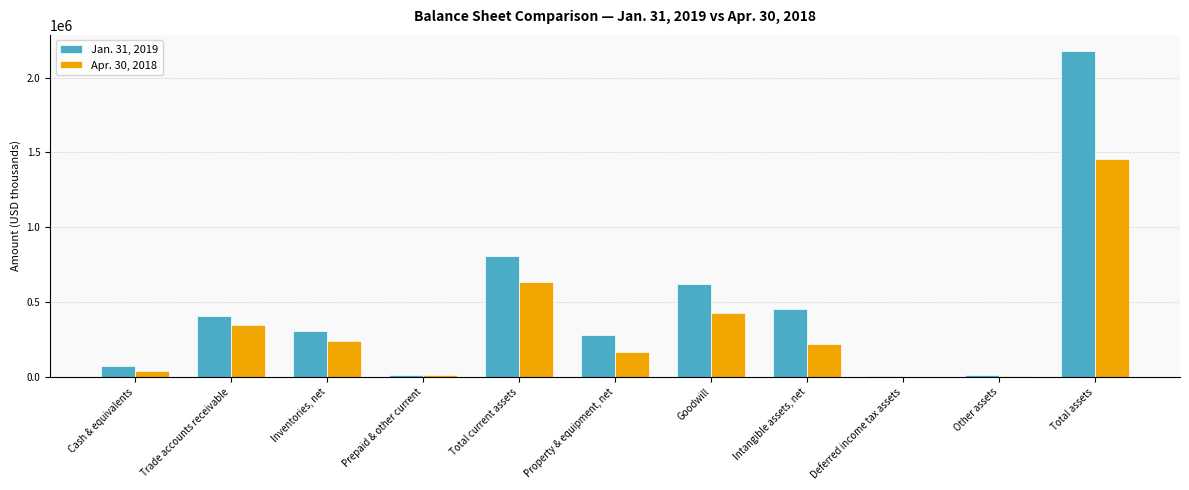

Is it true that Apr. 30, 2018 equals 0 at Deferred income tax assets?

True